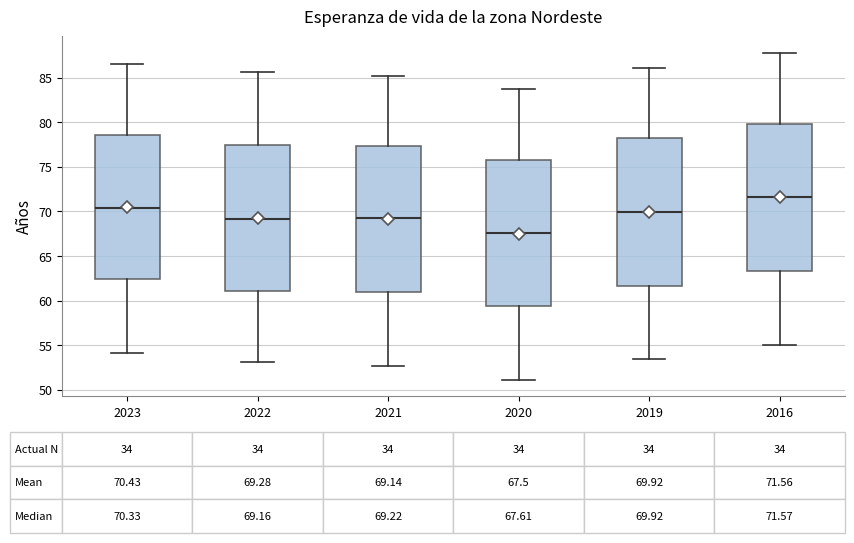

Which box's median line is the lowest?

2020